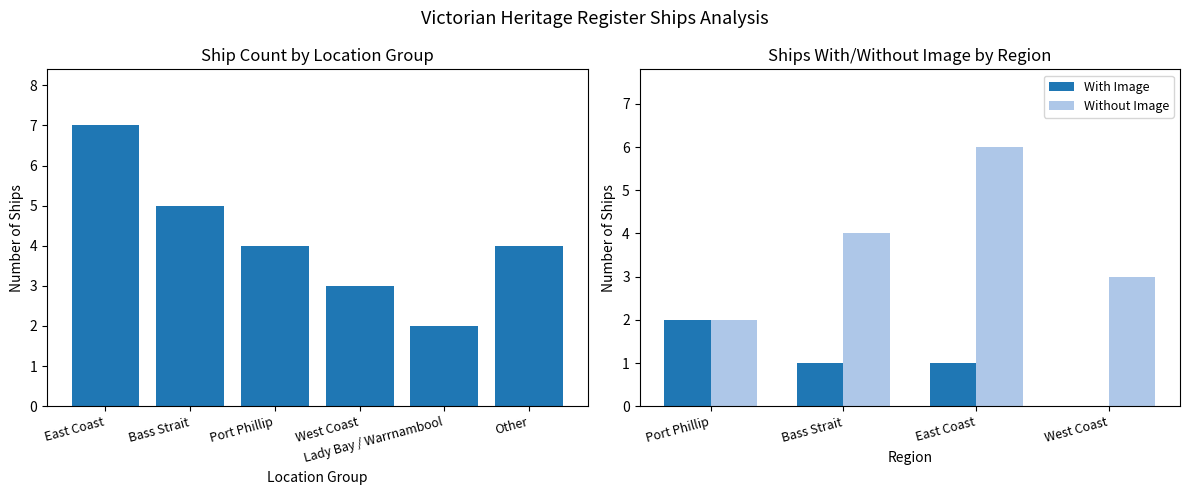

How many values are between 3 and 5?

4